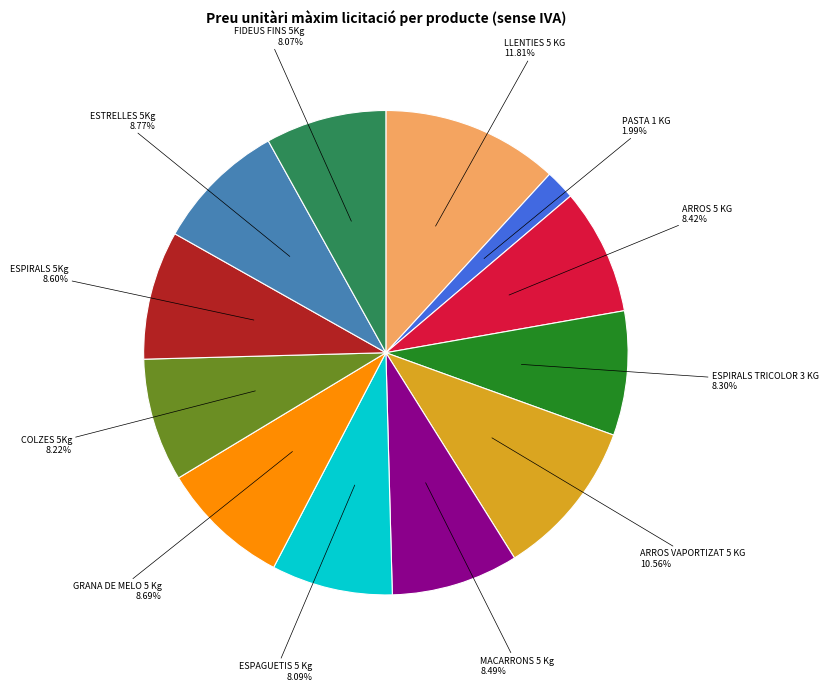

Between GRANA DE MELO 5 Kg and ESPAGUETIS 5 Kg, which is larger?

GRANA DE MELO 5 Kg